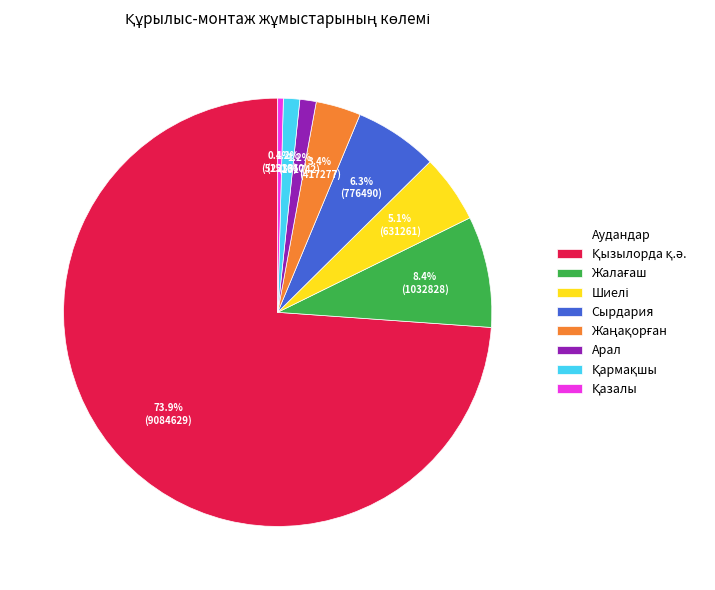

Does any single category account for the majority?

Yes